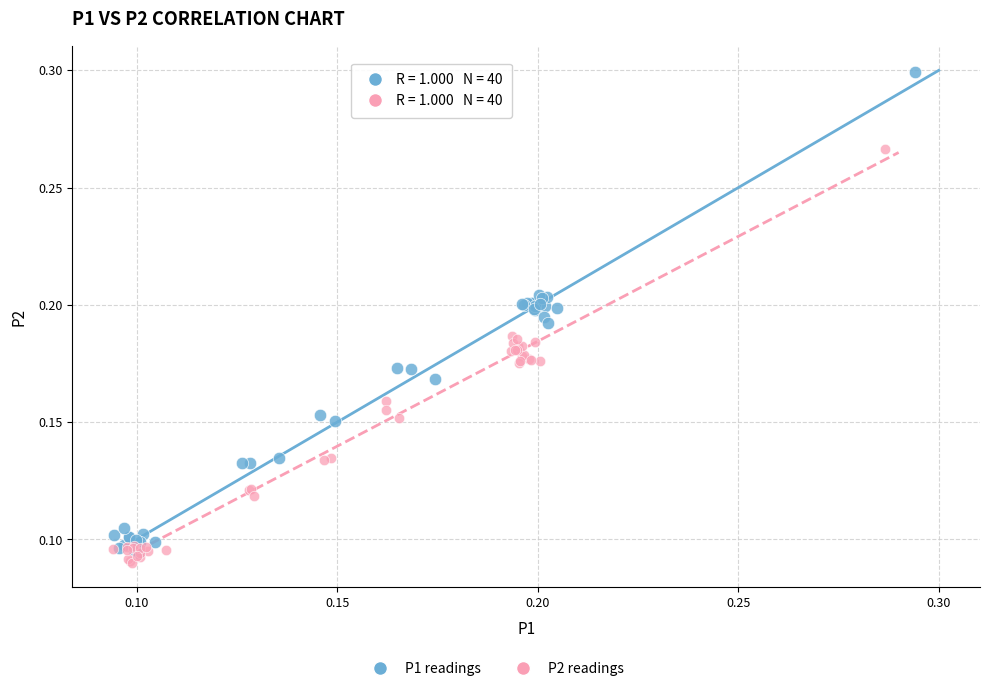

Which series has the widest spread of Y values?

P1 readings